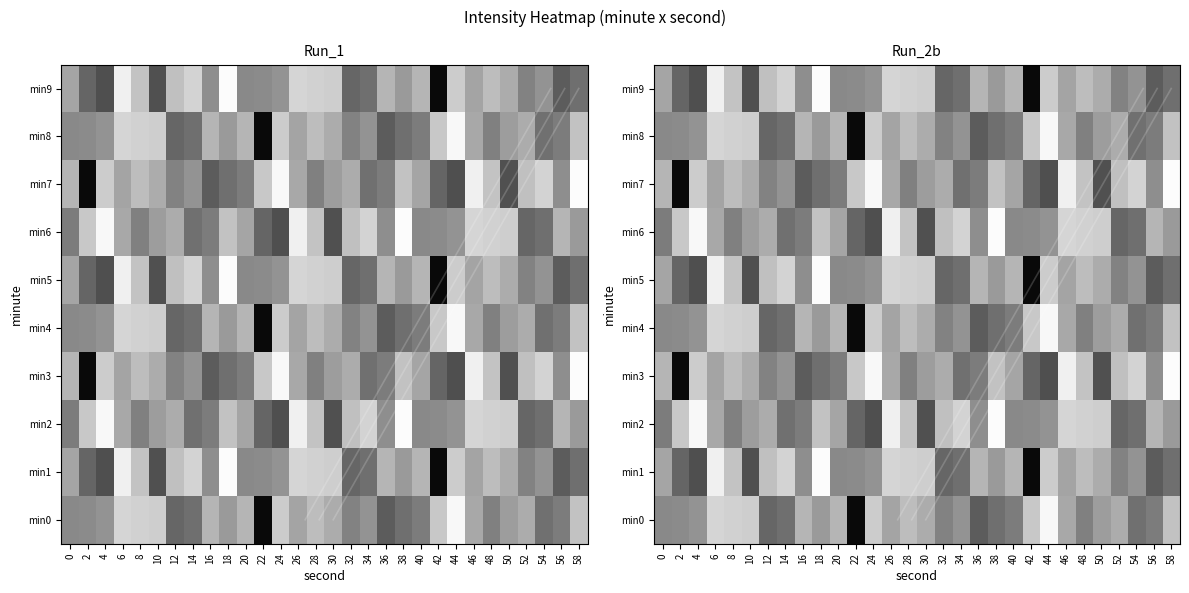

The min1 series shows -50.0 at 2. True or false?

False